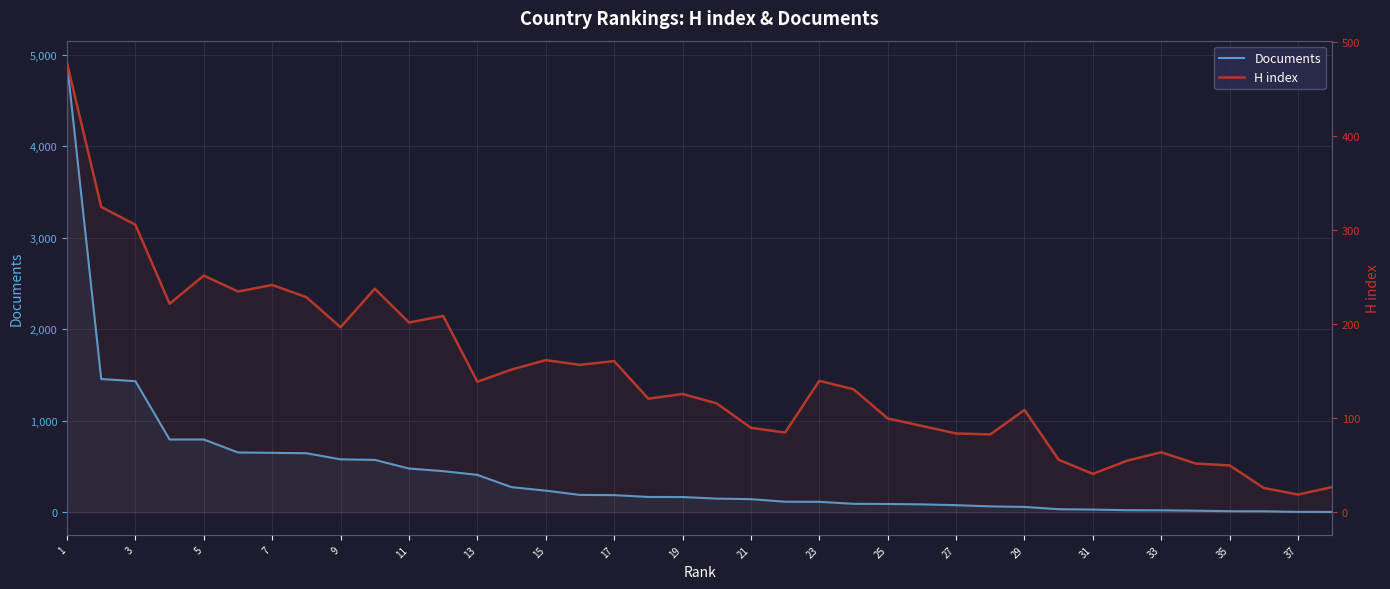

At how many categories does at least one series exceed 1555?

1